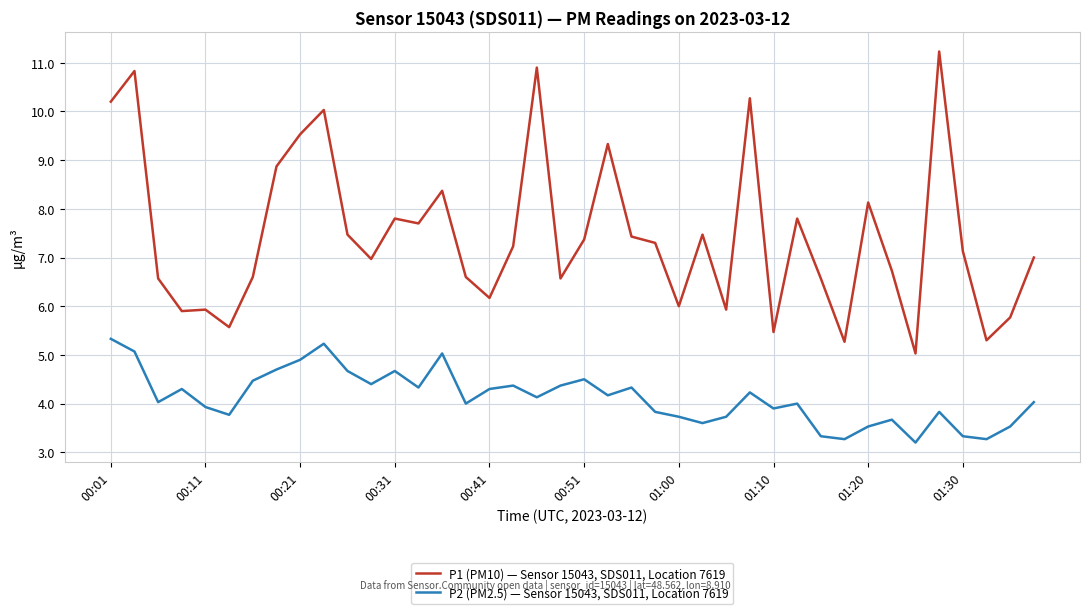

Does the chart have visible grid lines?

Yes